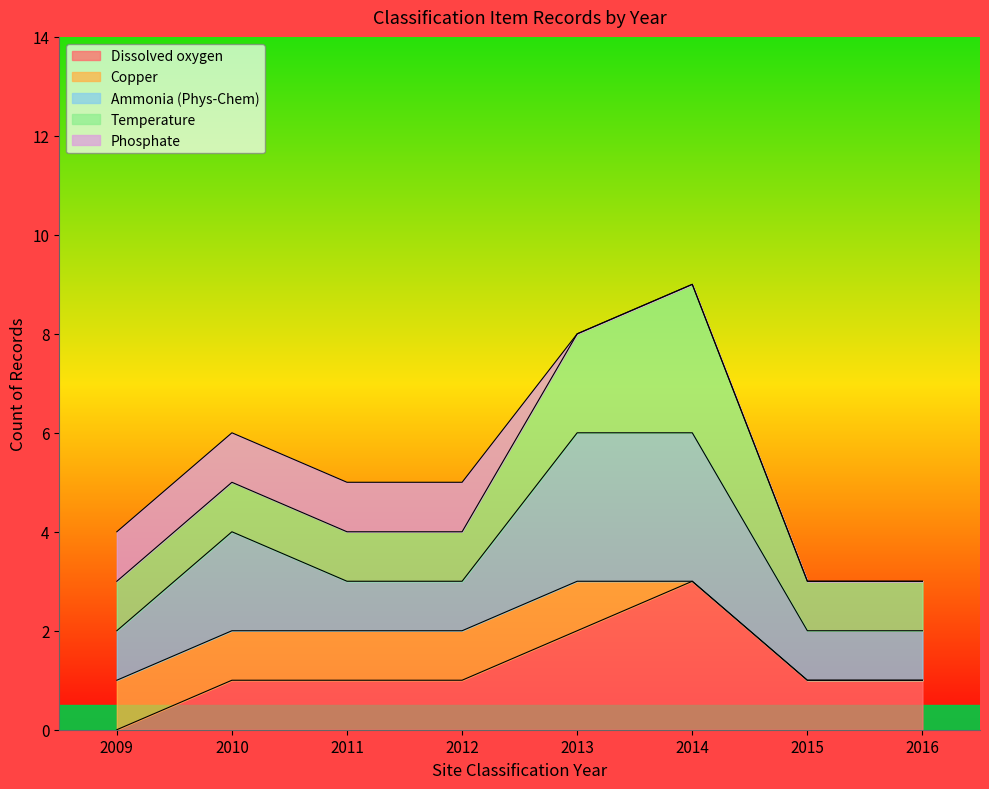

What is the total value across all series at 2015?

3